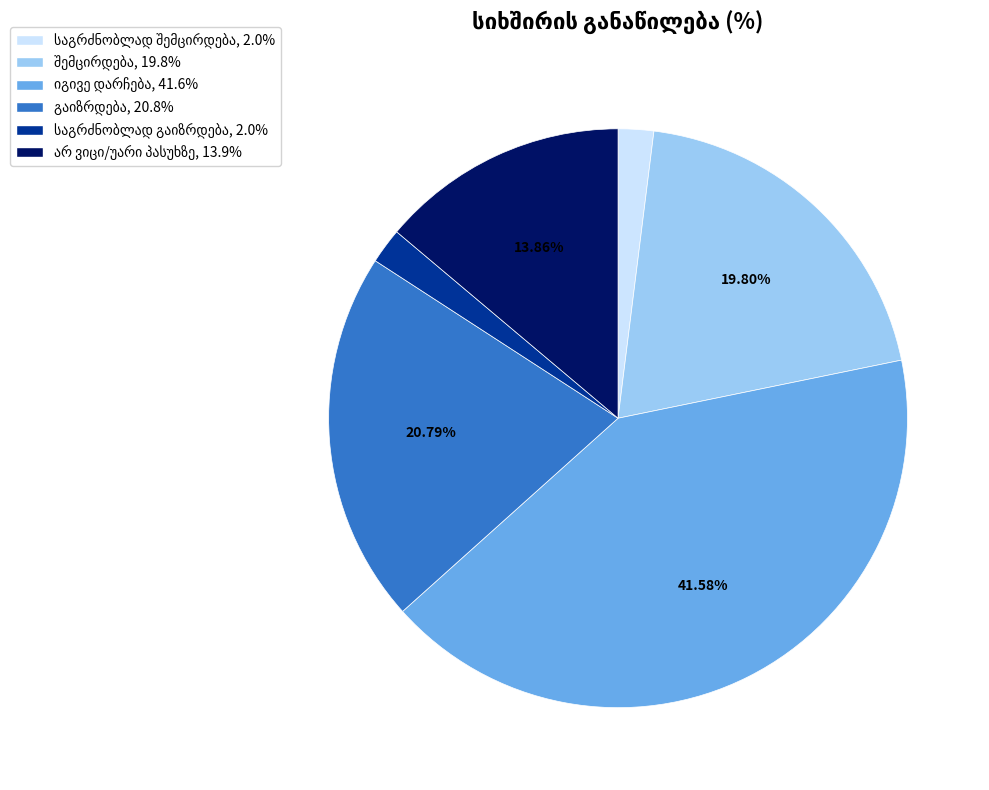

Is there a majority slice in this chart?

No